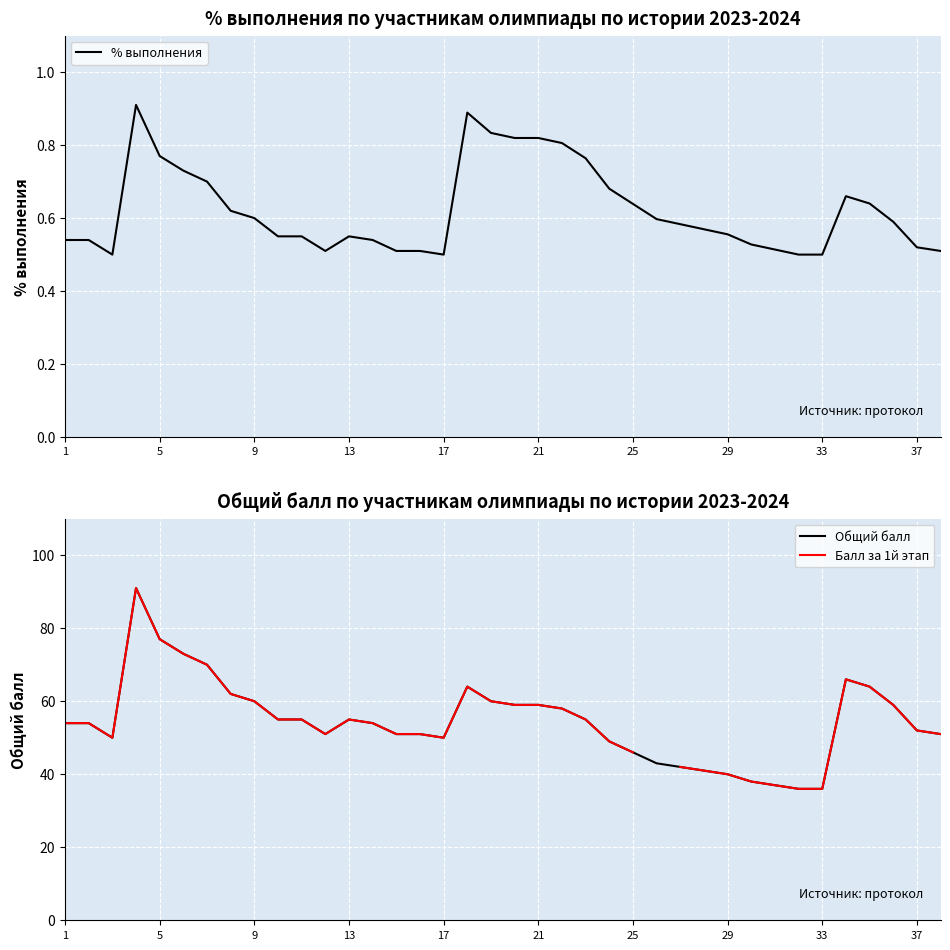

How many values in the Общий балл series exceed 54?

18